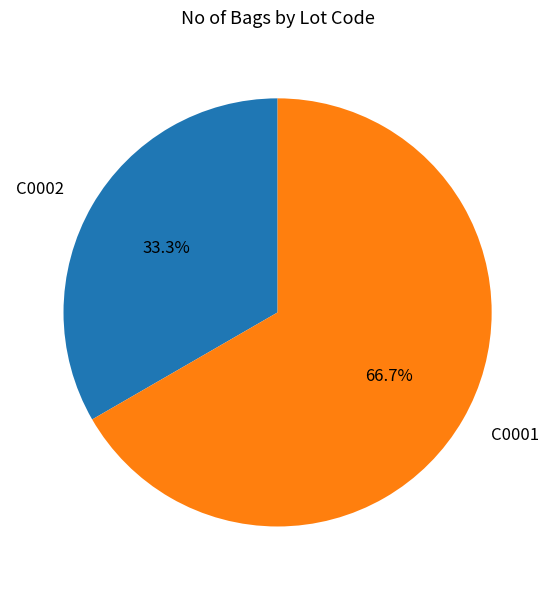

What is the ratio of the value at C0002 to the value at C0001?

0.5